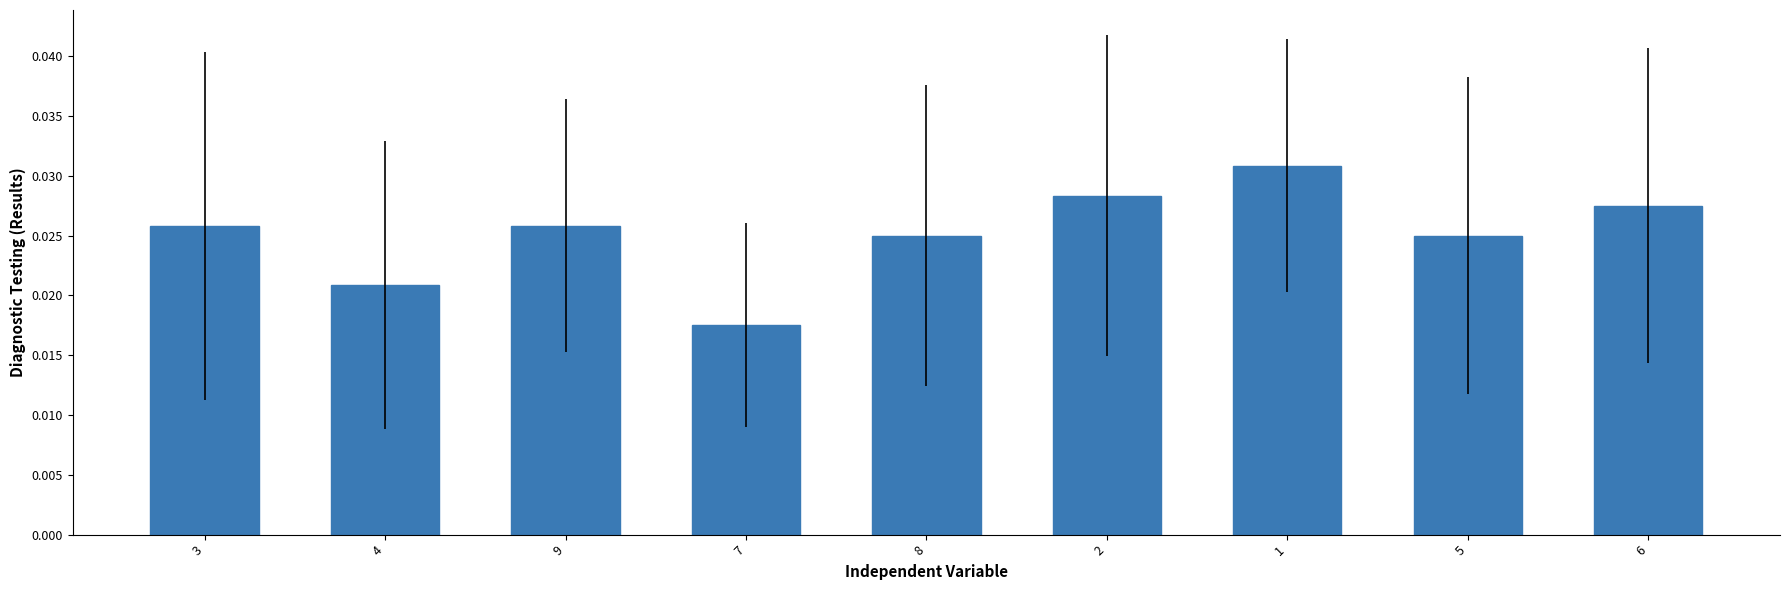

Between 4 and 3, which is larger?

3